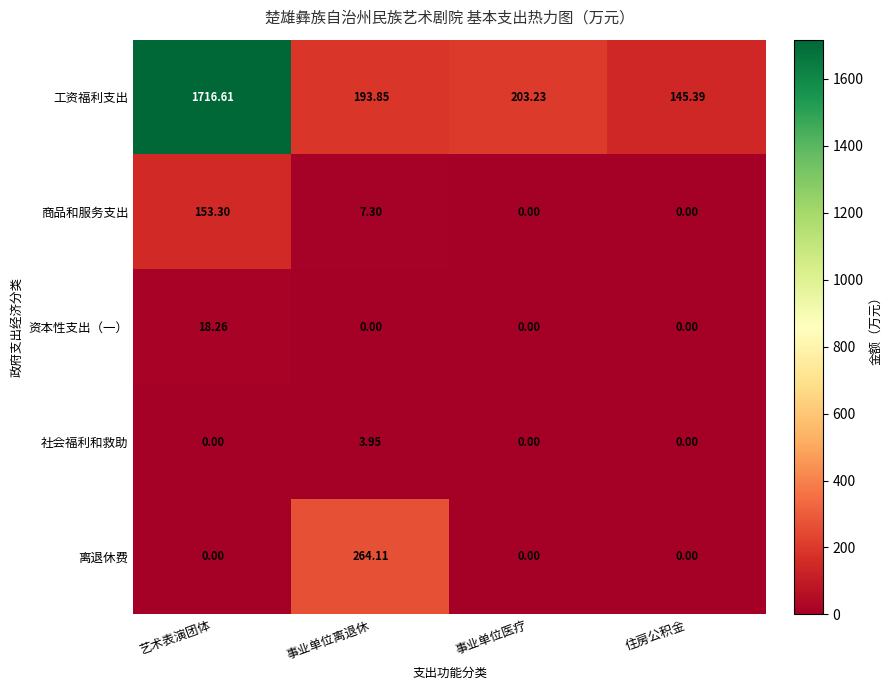

Rank the series at 事业单位离退休 from highest to lowest value.

离退休费, 工资福利支出, 商品和服务支出, 社会福利和救助, 资本性支出（一）